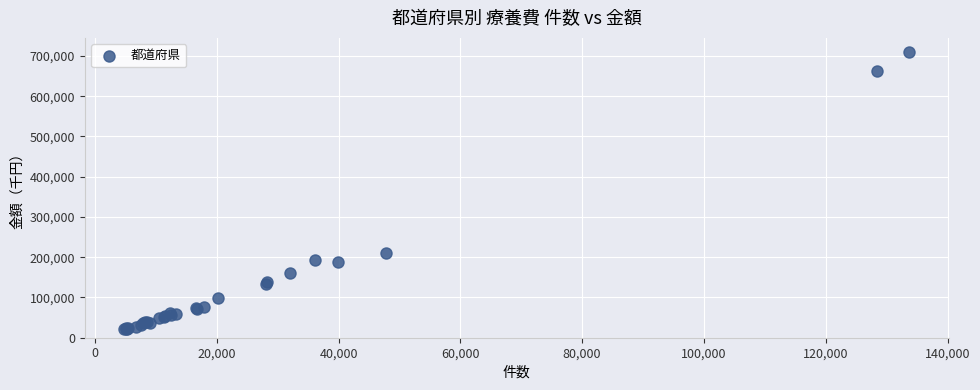

What Y value in the scatter plot is closest to 365721?

209937.6